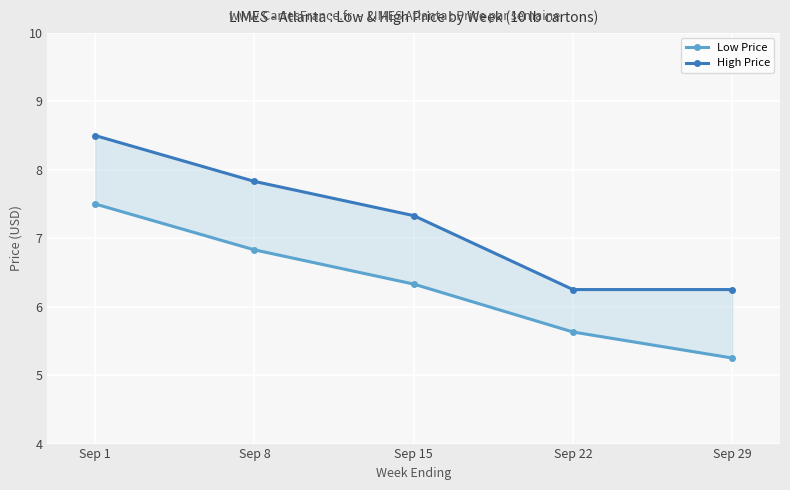

What is the value of the High Price point at the 2nd from the left?

7.8